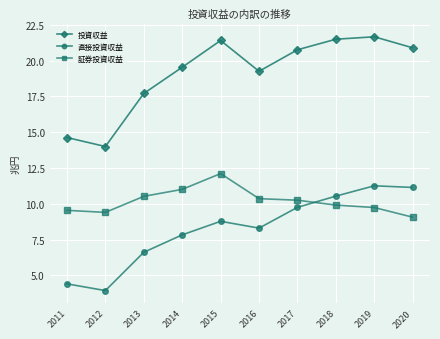

List the series in order of their overall mean, highest first.

投資収益, 証券投資収益, 直接投資収益